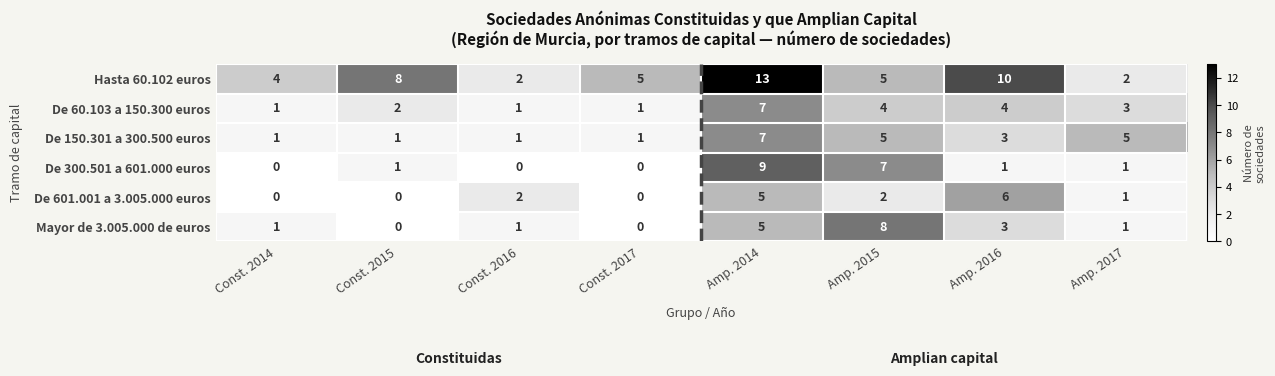

What is the greatest value displayed?

13